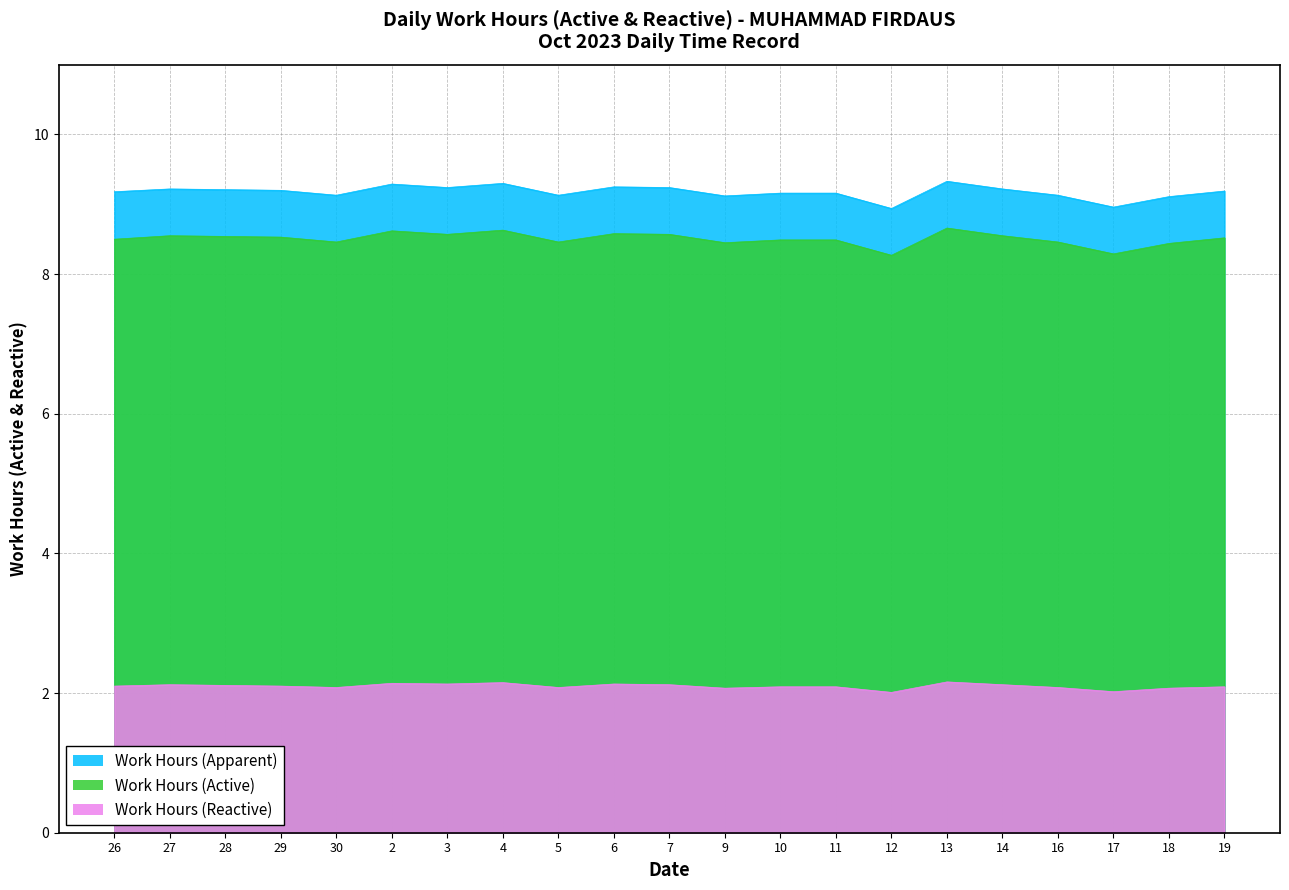

What is the maximum value for Work Hours (Apparent)?

9.3